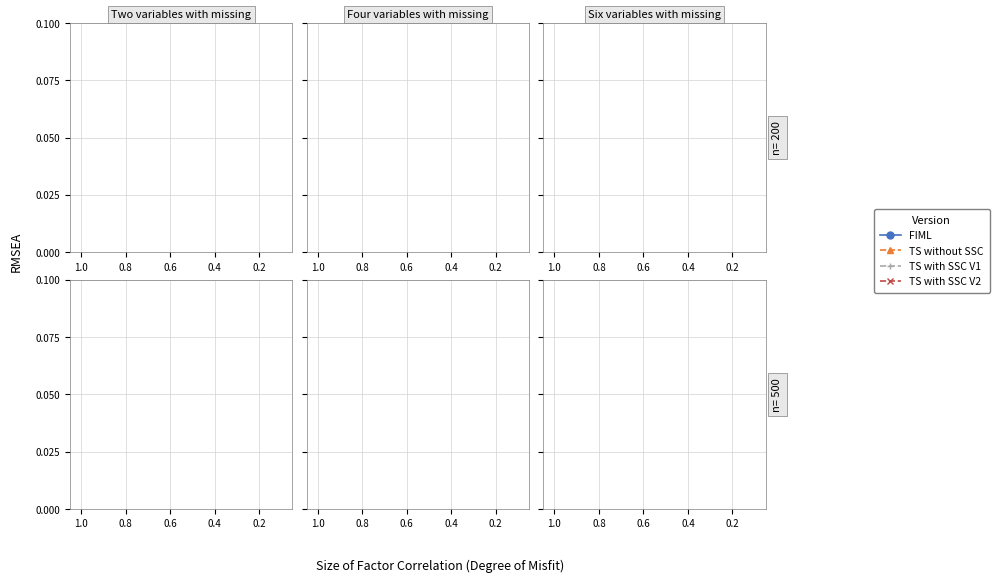

Does the chart display data point markers on the line(s)?

No